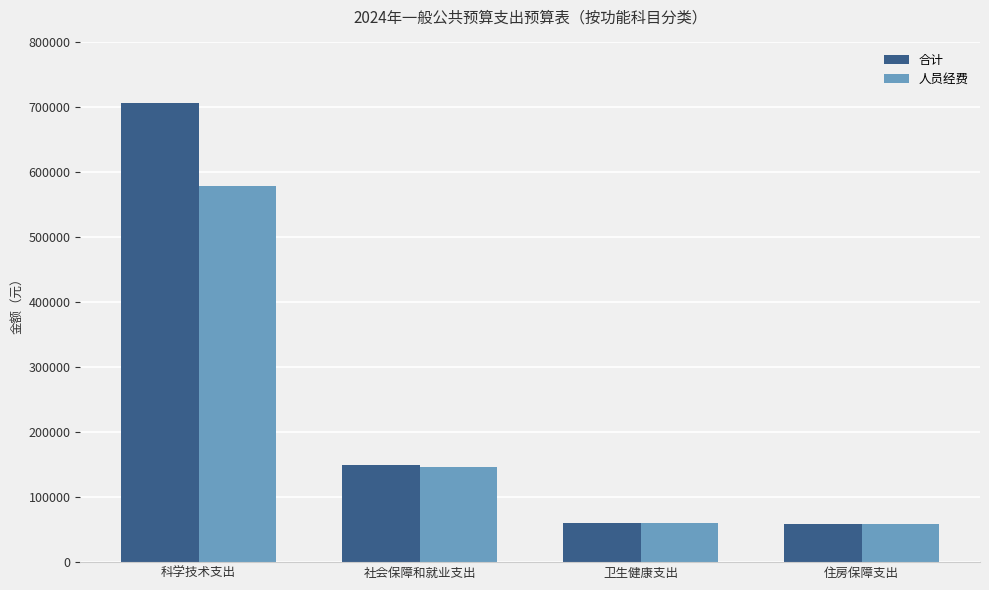

List the series in order of their peak value, highest first.

合计, 人员经费